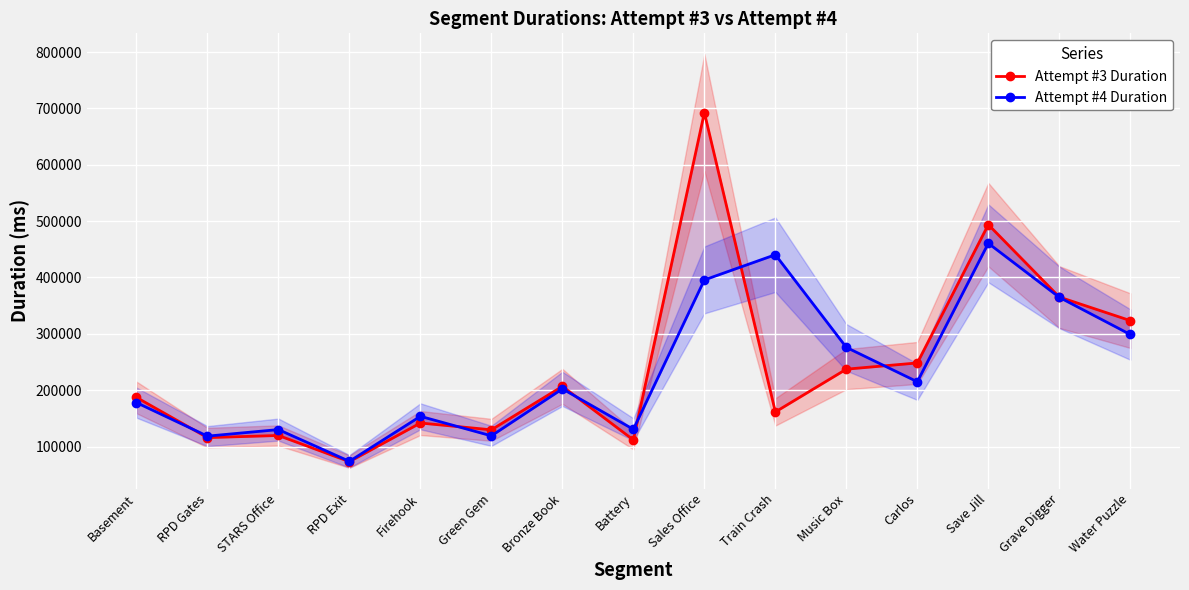

The value of Attempt #3 Duration at RPD Gates is 115902. True or false?

True